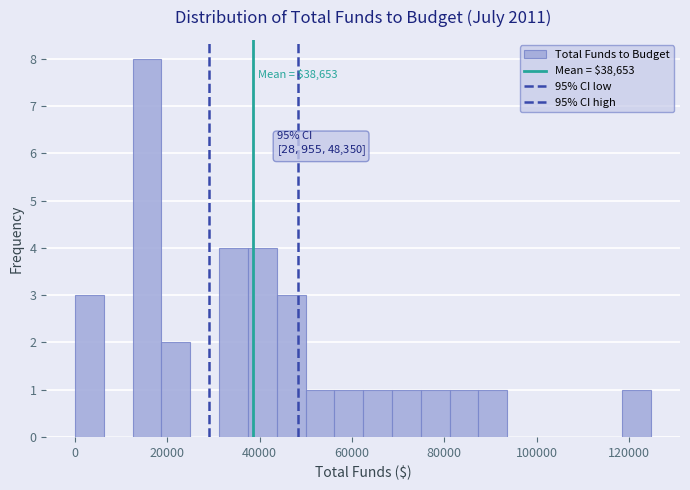

Around what value on the x-axis is the tallest bar? Give the approximate position of its centre, as read against the axis.

16000